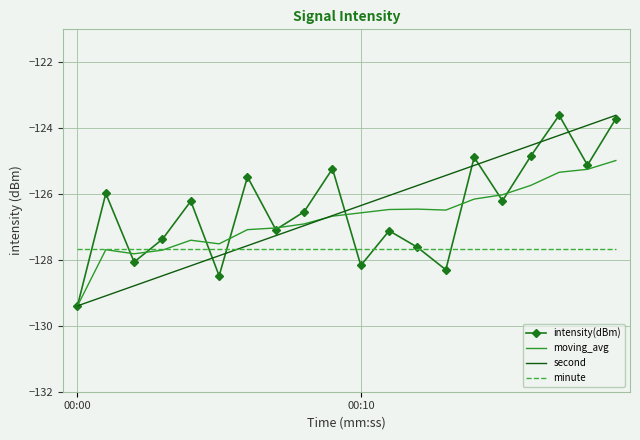

What is the minimum value for intensity(dBm)?

-129.4